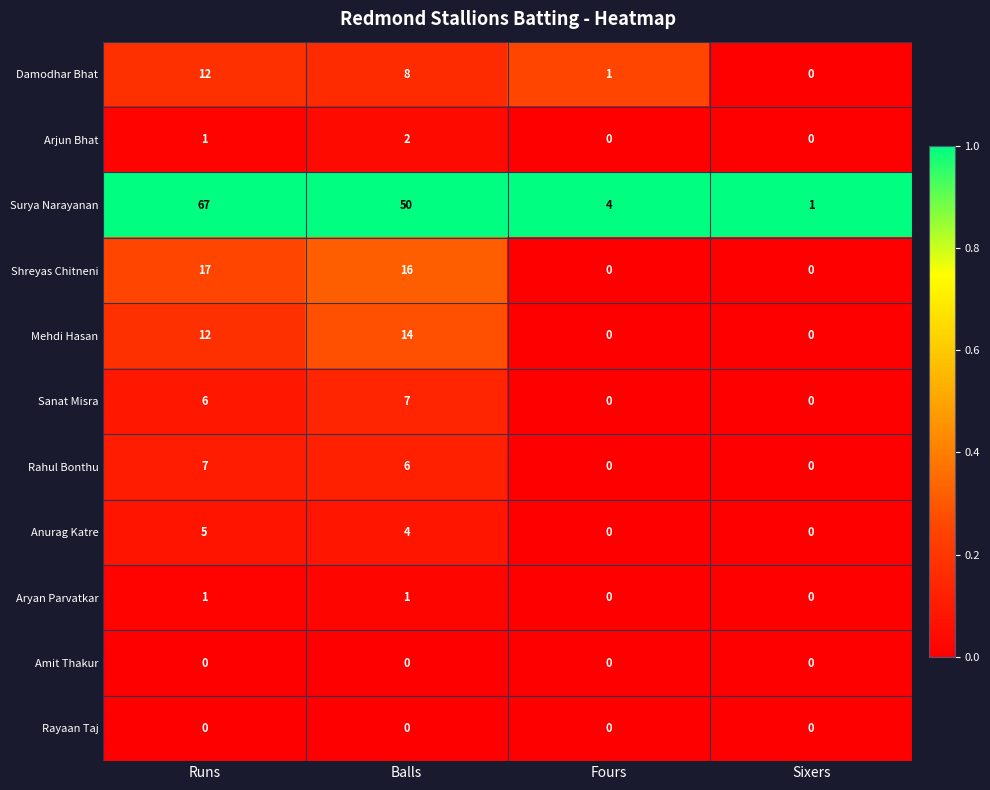

Between Fours and Sixers, which series saw the biggest shift?

Surya Narayanan